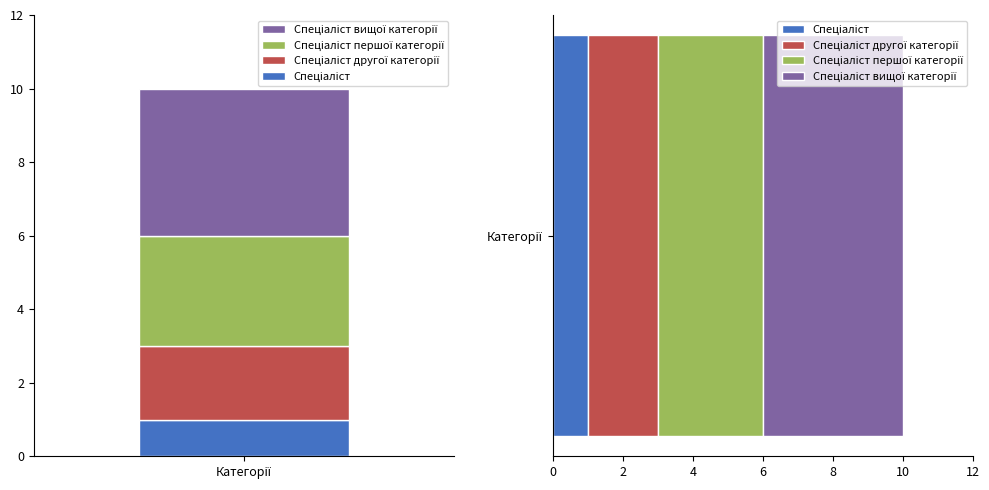

What is the value of the 4th bar from the left?

4